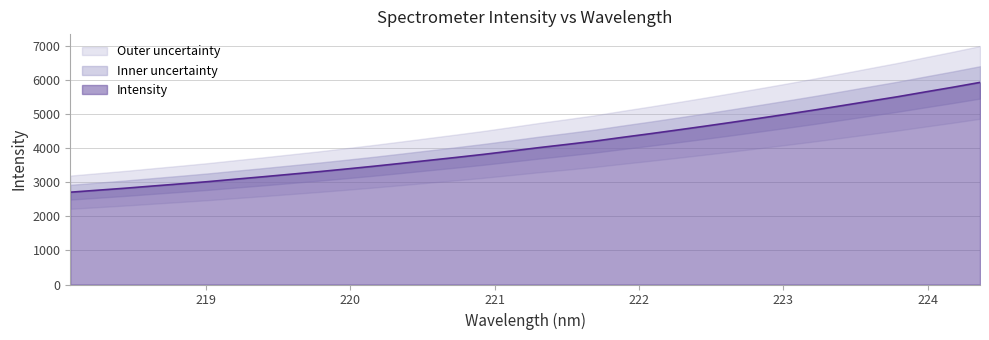

What is the maximum value for Intensity?

5934.4